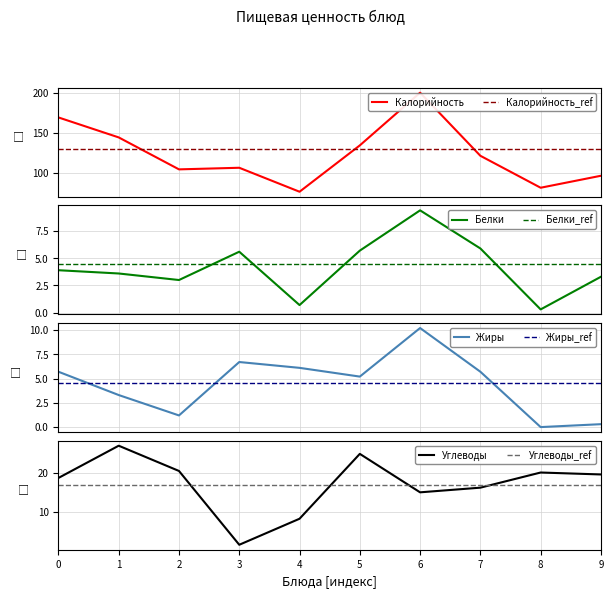

How many data points in Углеводы are less than 19?

5